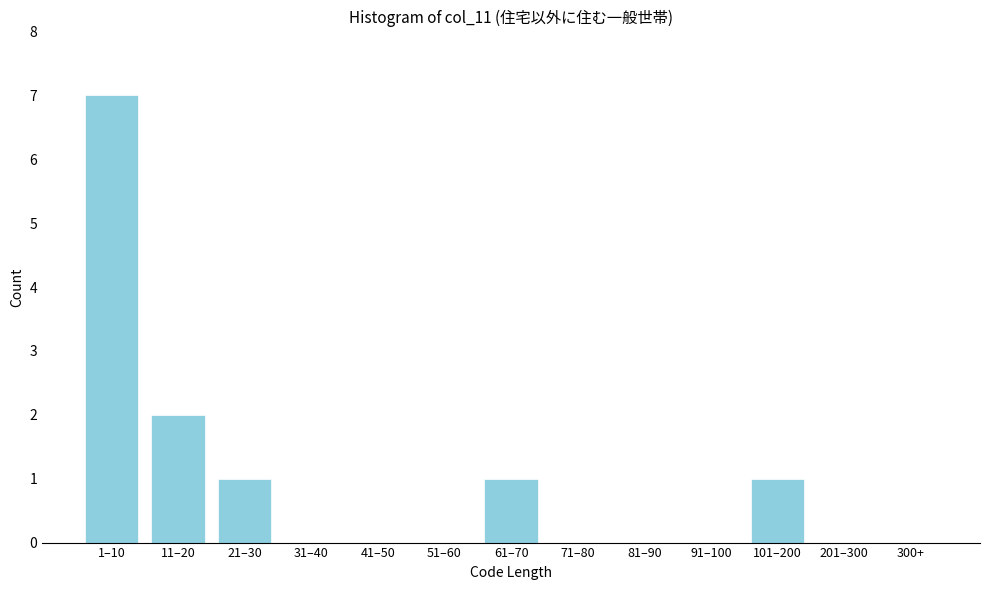

Reading right to left, extract all data points from this chart.

300+=0	201–300=0	101–200=1	91–100=0	81–90=0	71–80=0	61–70=1	51–60=0	41–50=0	31–40=0	21–30=1	11–20=2	1–10=7